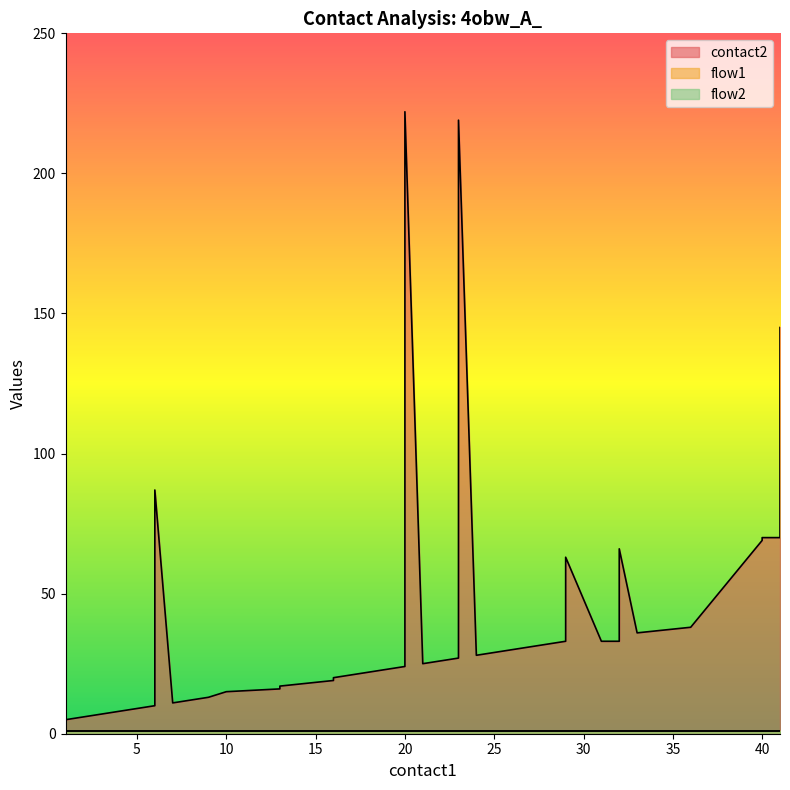

What is the total value across all series at 41?

72